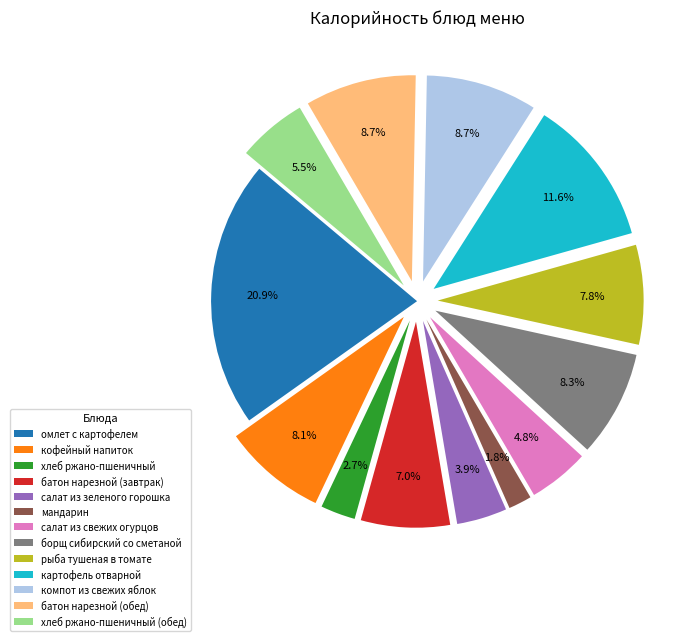

To the nearest percent, what is the difference between the салат из свежих огурцов and картофель отварной slice percentages?

7%